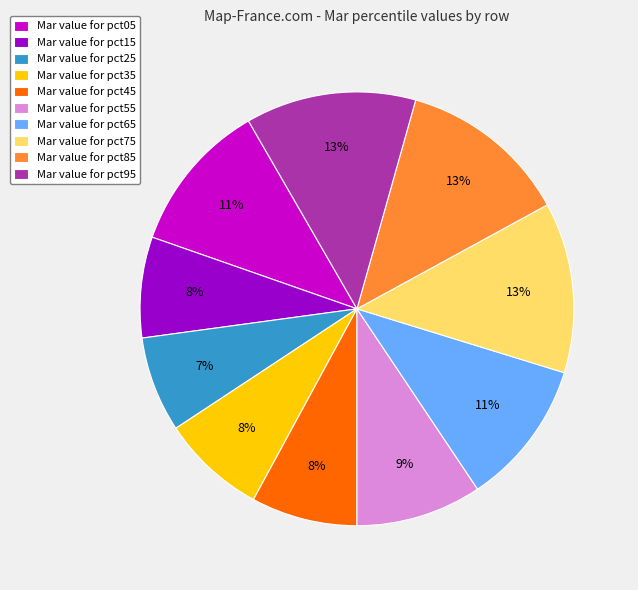

True or false: Mar value for pct15 accounts for 1% of the total.

False